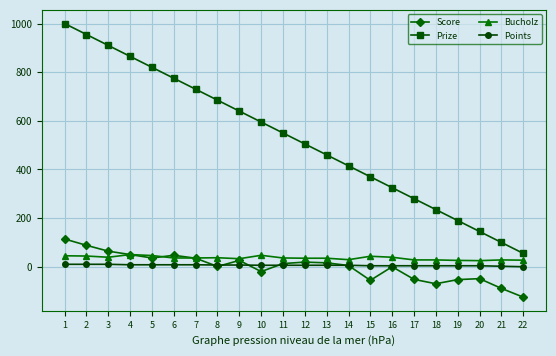

How many lines are shown in the chart?

4